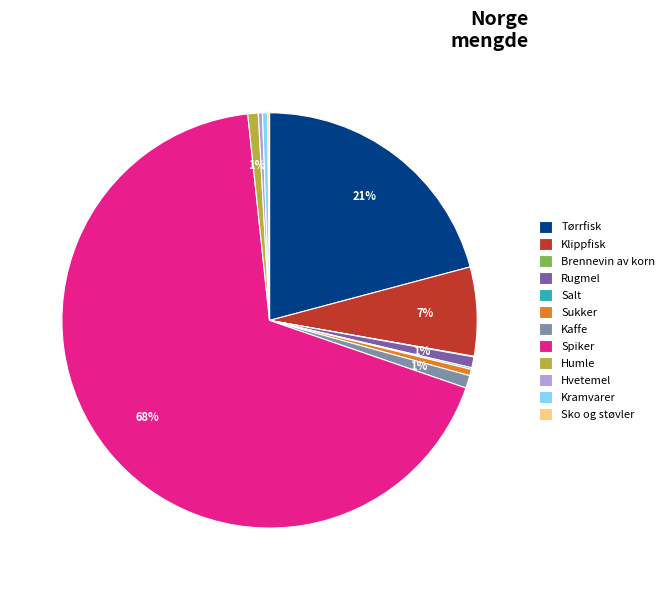

Is there a majority slice in this chart?

Yes